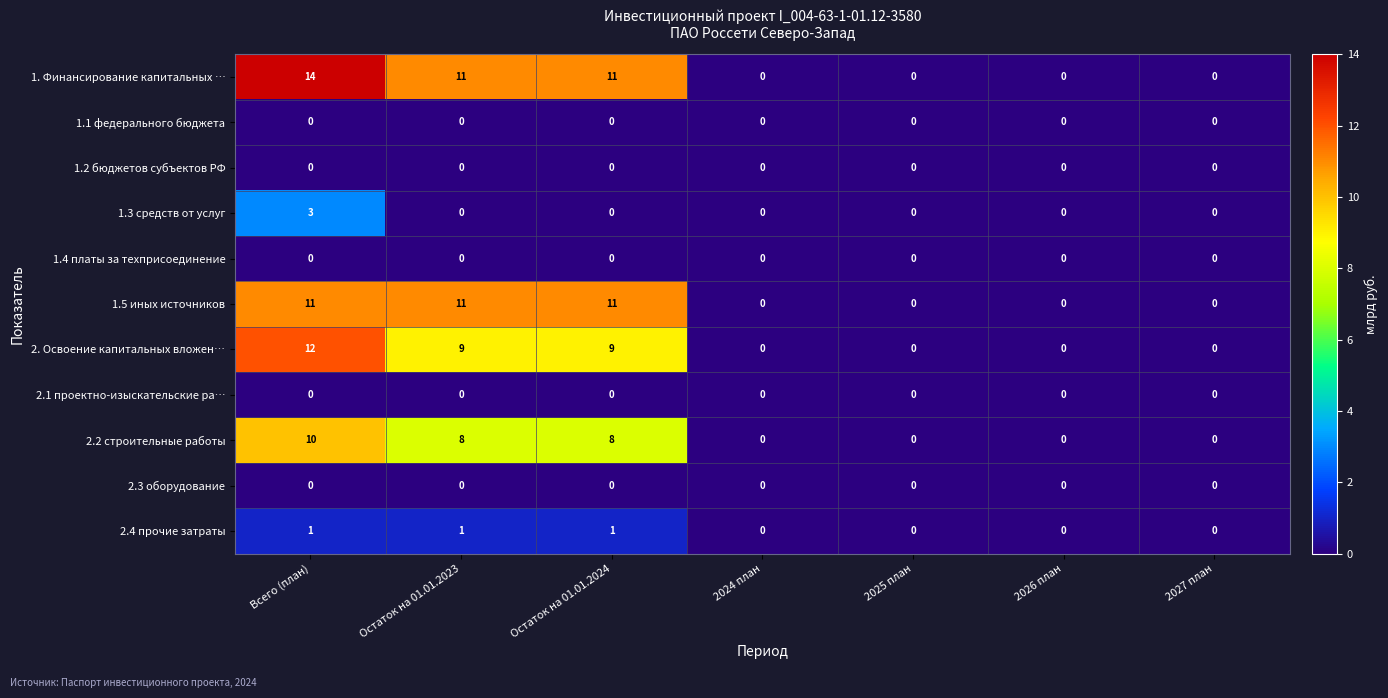

Which series has the largest total across all categories?

1. Финансирование капитальных …